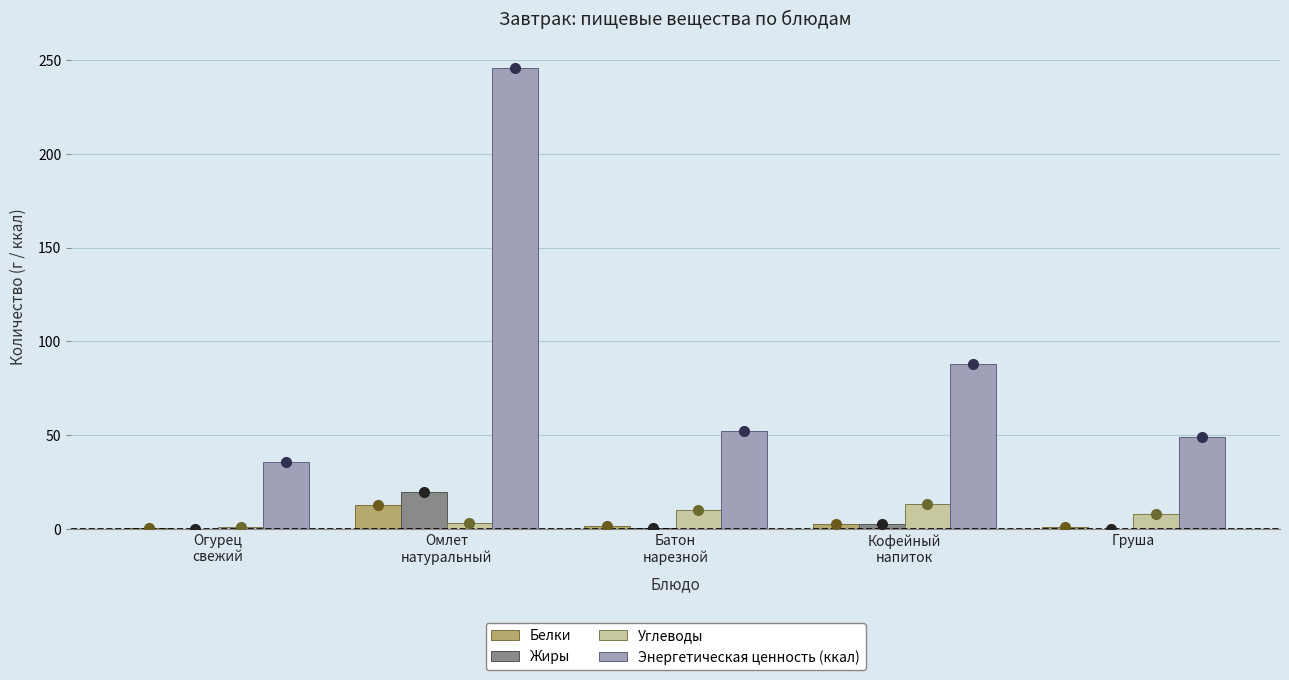

What is the greatest value displayed?

246.0